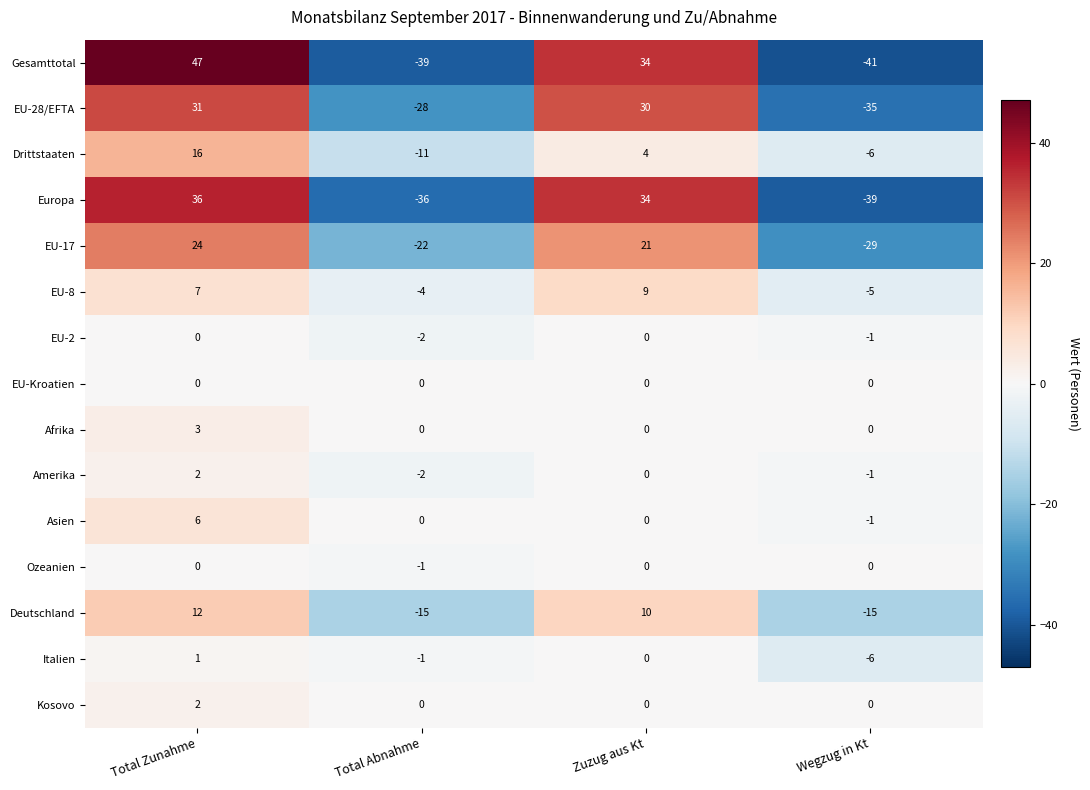

How many positive values does the Deutschland series have?

2